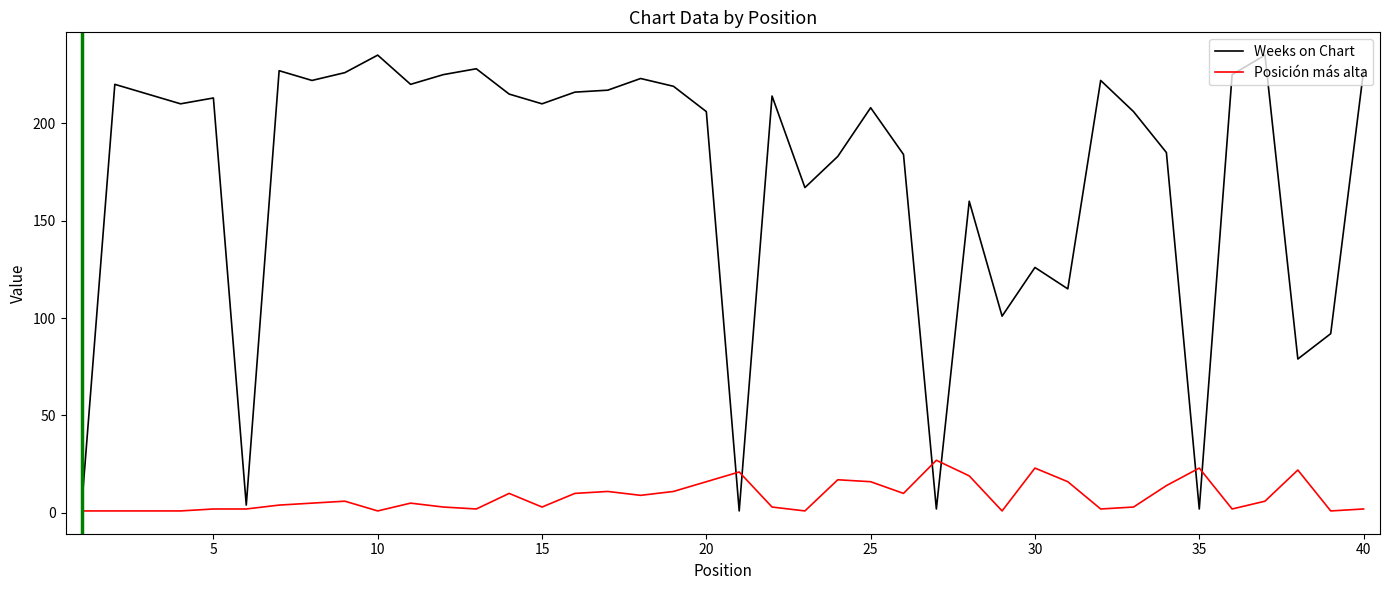

Which series has the largest total across all categories?

Weeks on Chart